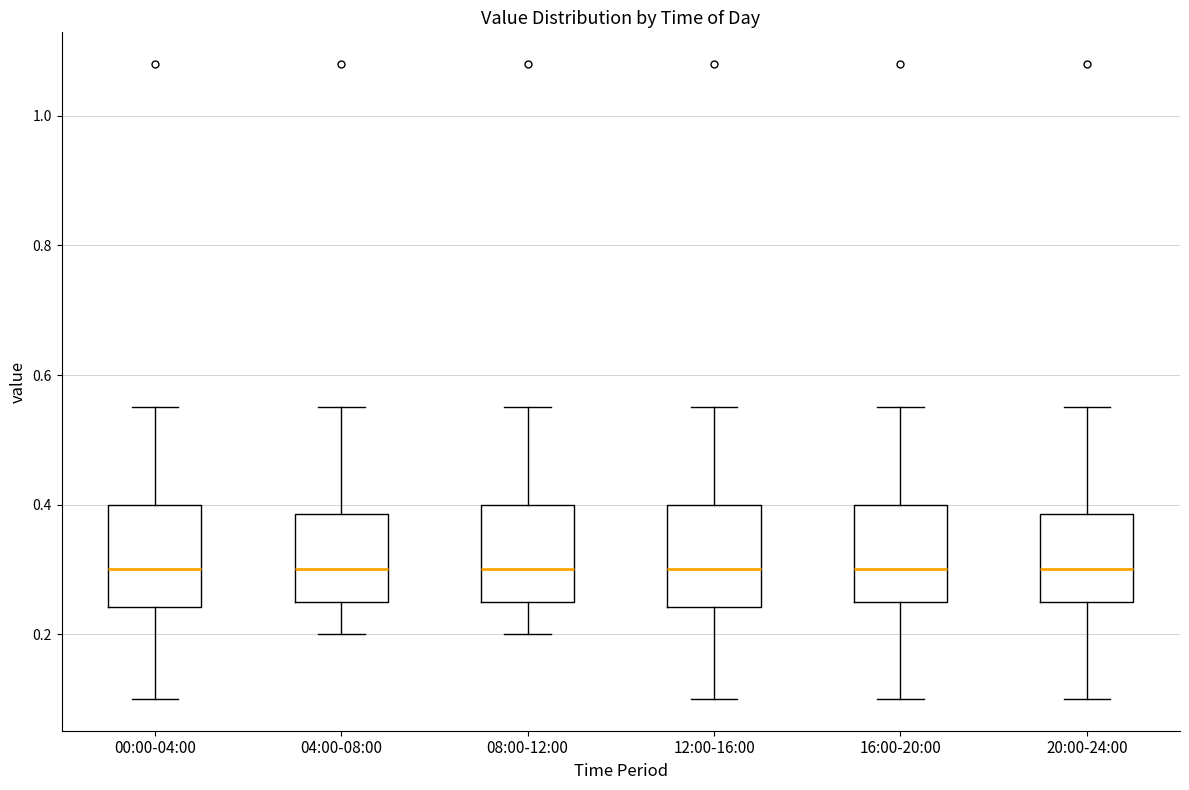

Reading left to right, transcribe this box plot: for each box, give where its median line is, the range the box spans, and where its two whiskers end, as read against the y-axis. The values are not printed on the chart, so give them approximately, as read against the axis.

00:00-04:00: median 0.30, box 0.24 to 0.40, whiskers 0.10 to 0.56
04:00-08:00: median 0.30, box 0.26 to 0.38, whiskers 0.20 to 0.56
08:00-12:00: median 0.30, box 0.26 to 0.40, whiskers 0.20 to 0.56
12:00-16:00: median 0.30, box 0.24 to 0.40, whiskers 0.10 to 0.56
16:00-20:00: median 0.30, box 0.26 to 0.40, whiskers 0.10 to 0.56
20:00-24:00: median 0.30, box 0.26 to 0.38, whiskers 0.10 to 0.56